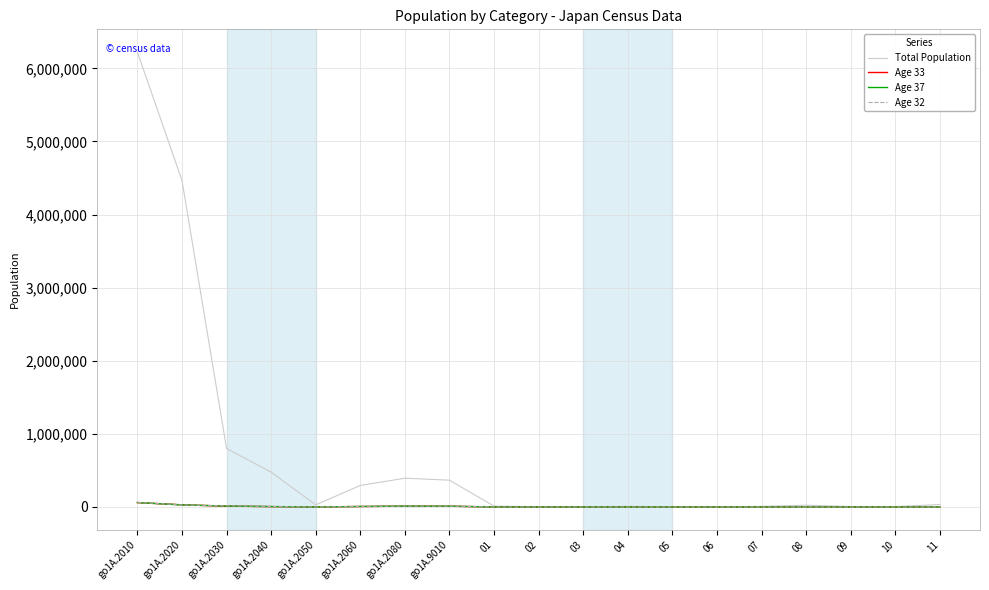

The value of Total Population at go1A.2020 is 7871650. True or false?

False